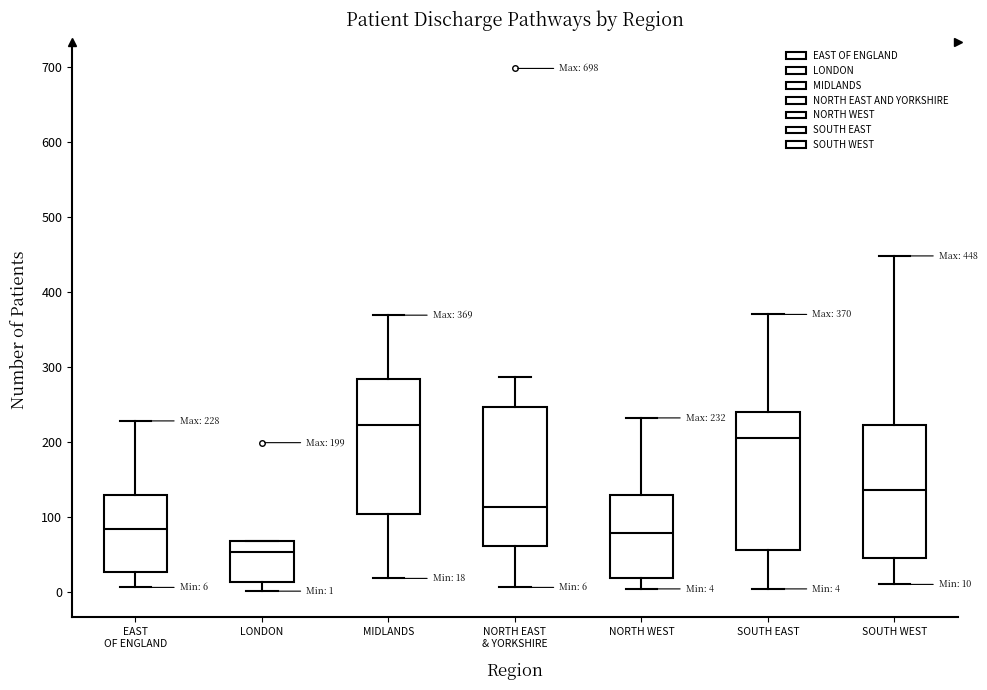

Which box has the lowest median line?

LONDON